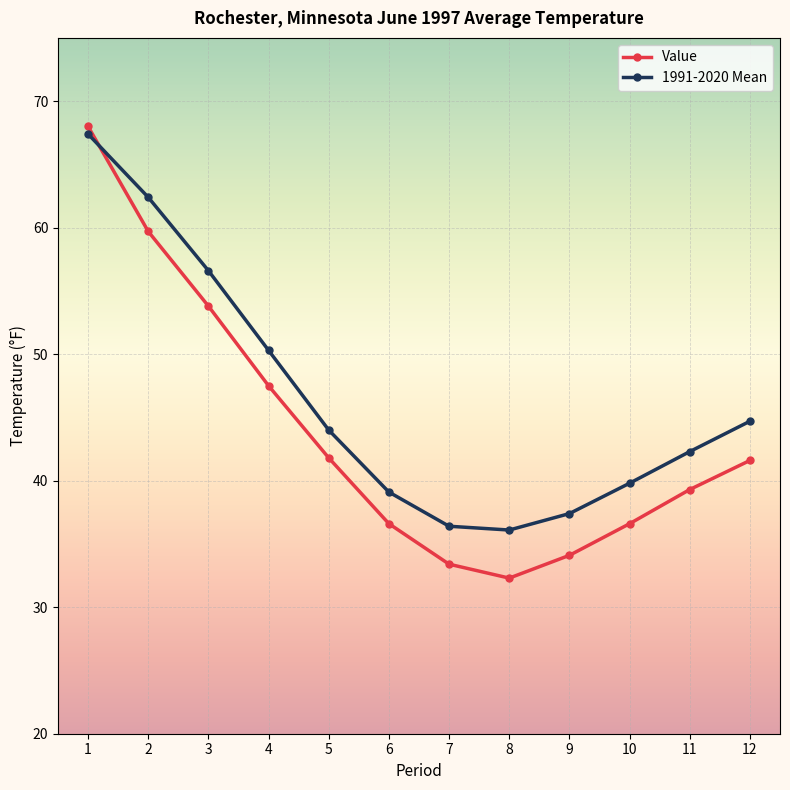

Is it true that Value equals 14.9 at 7?

False